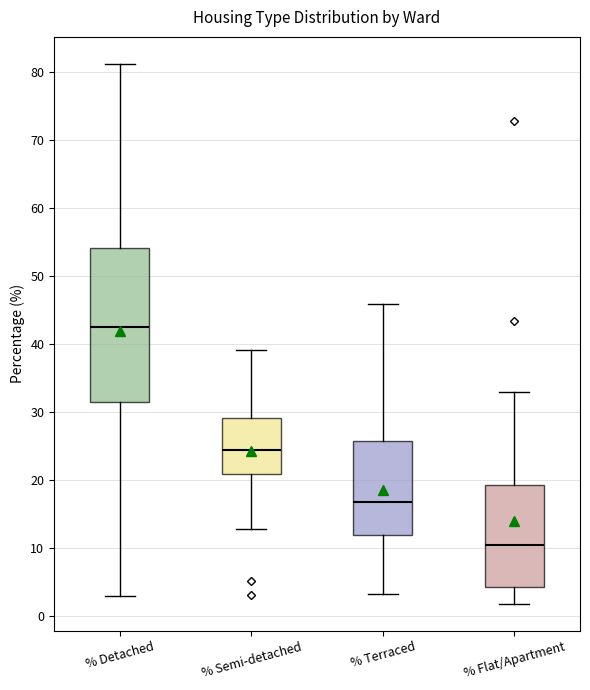

Where does the lower whisker of the box for % Semi-detached end on the y-axis? The values are not printed on the chart, so give them approximately, as read against the axis.

13